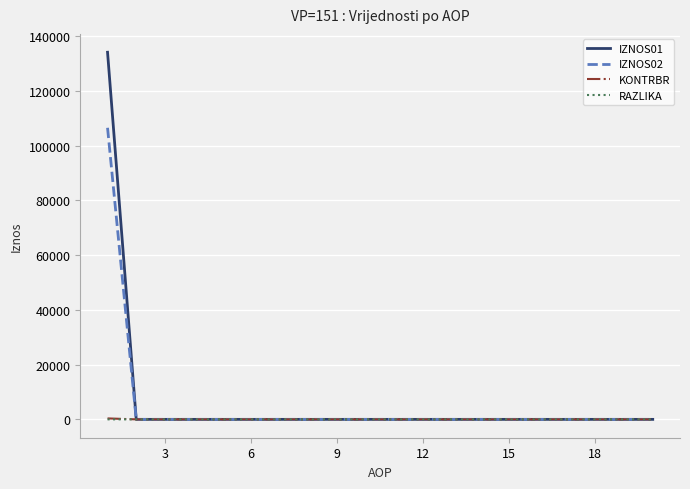

What is the sum of all KONTRBR values?

347.1